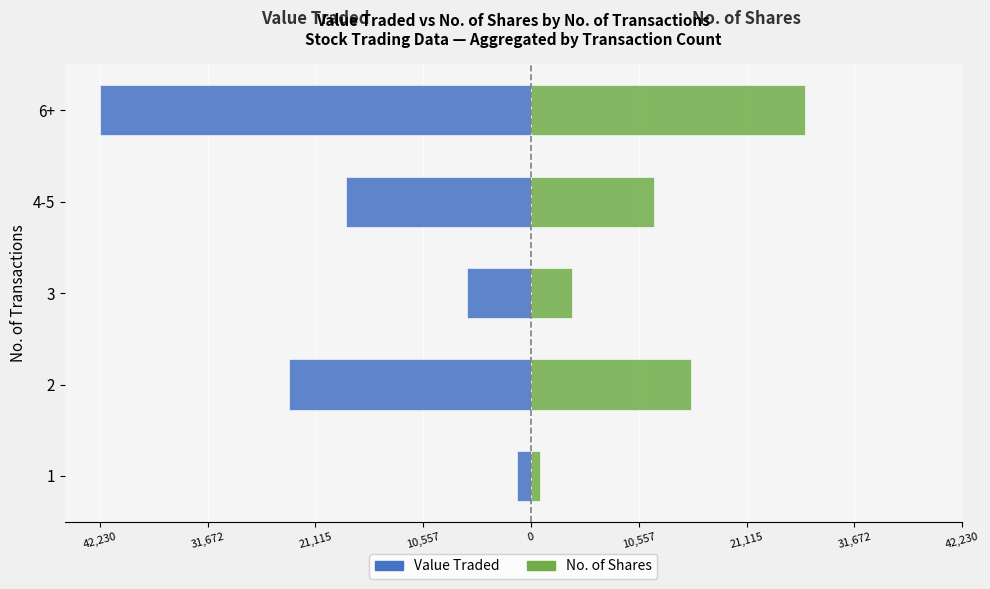

What is the smallest value displayed?

-42230.0